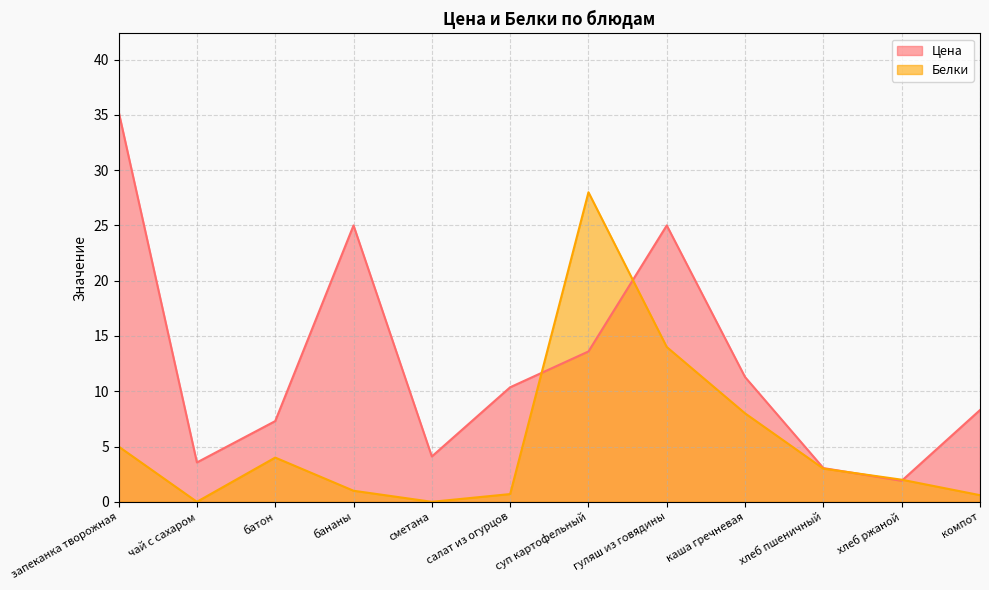

Reading right to left, extract all data points from this chart.

Цена: 8.3	1.9	3.0	11.3	25.0	13.6	10.4	4.1	25.0	7.3	3.6	35.3
Белки: 0.6	2.0	3.0	8.0	14.0	28.0	0.7	0.0	1.0	4.0	0.0	5.0